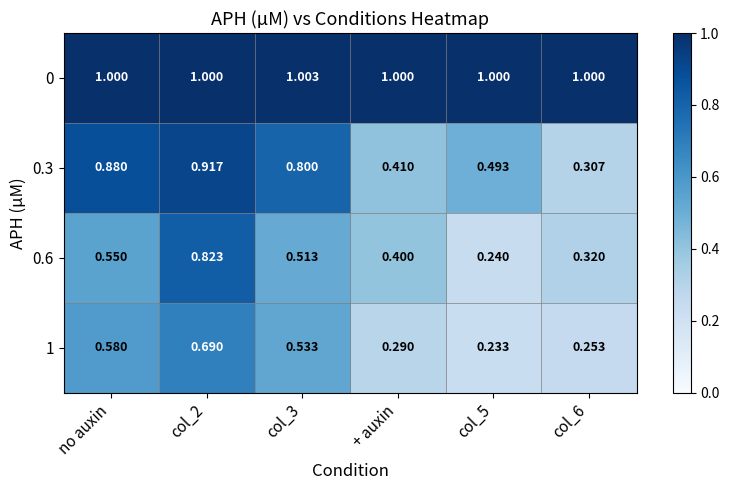

Is the value of 1 at col_6 greater than the value of 0 at col_6?

No